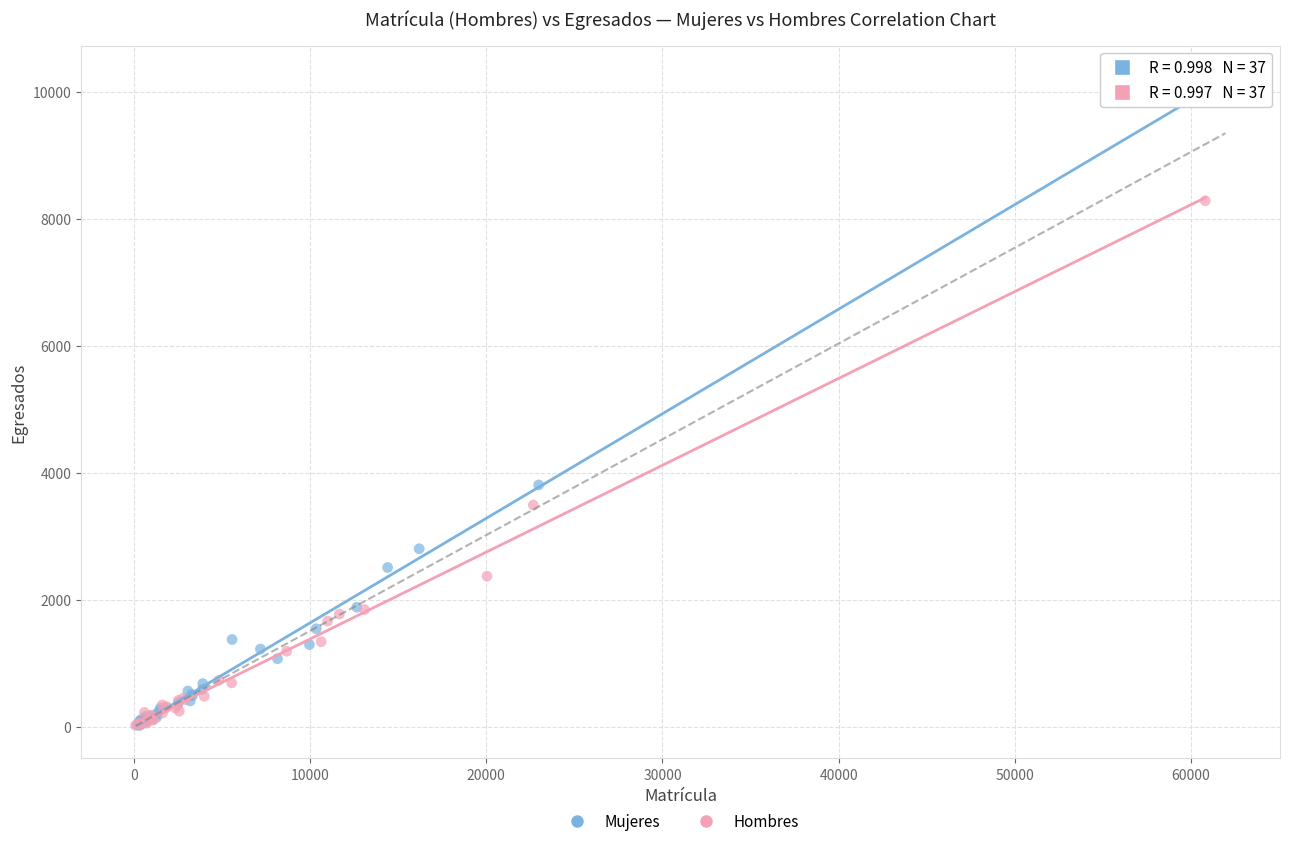

Which series contains the highest Y value?

Mujeres